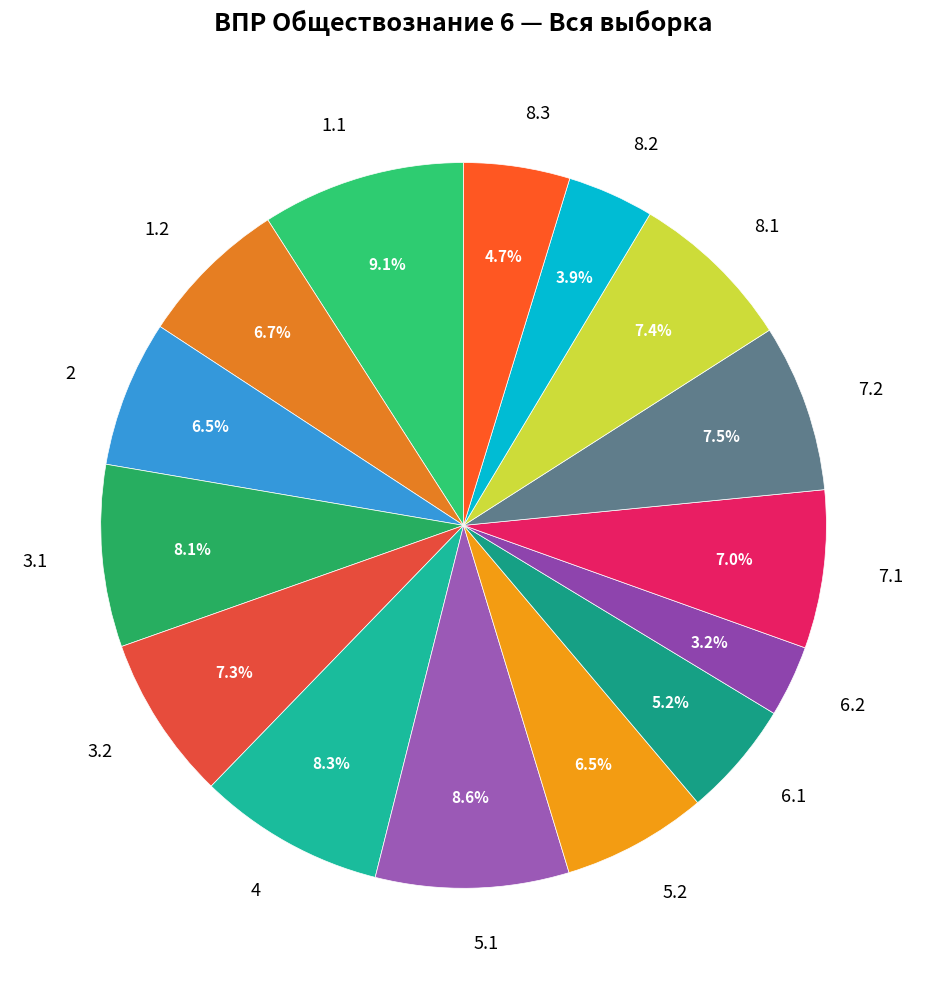

What percentage is the 4 slice, to the nearest percent?

8%